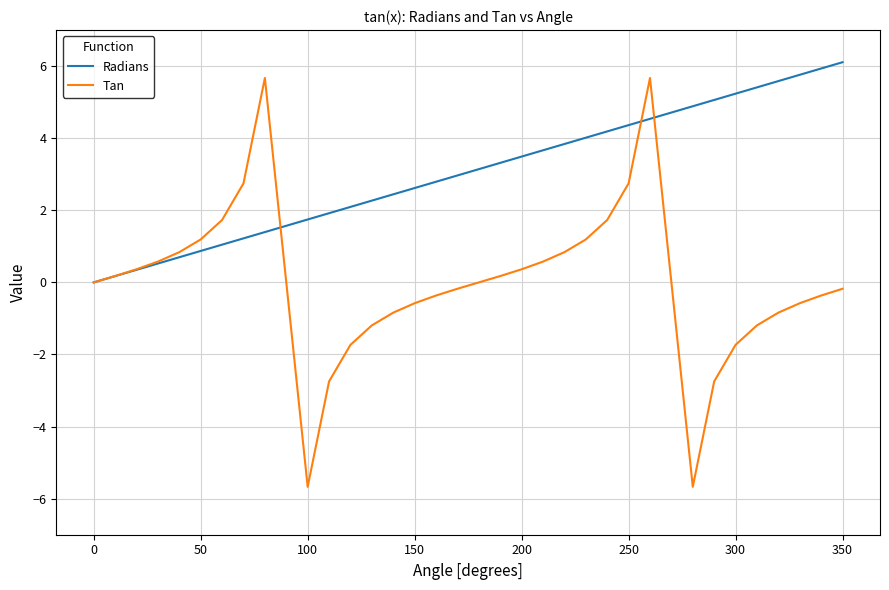

Which series has the largest range (max minus min)?

Tan